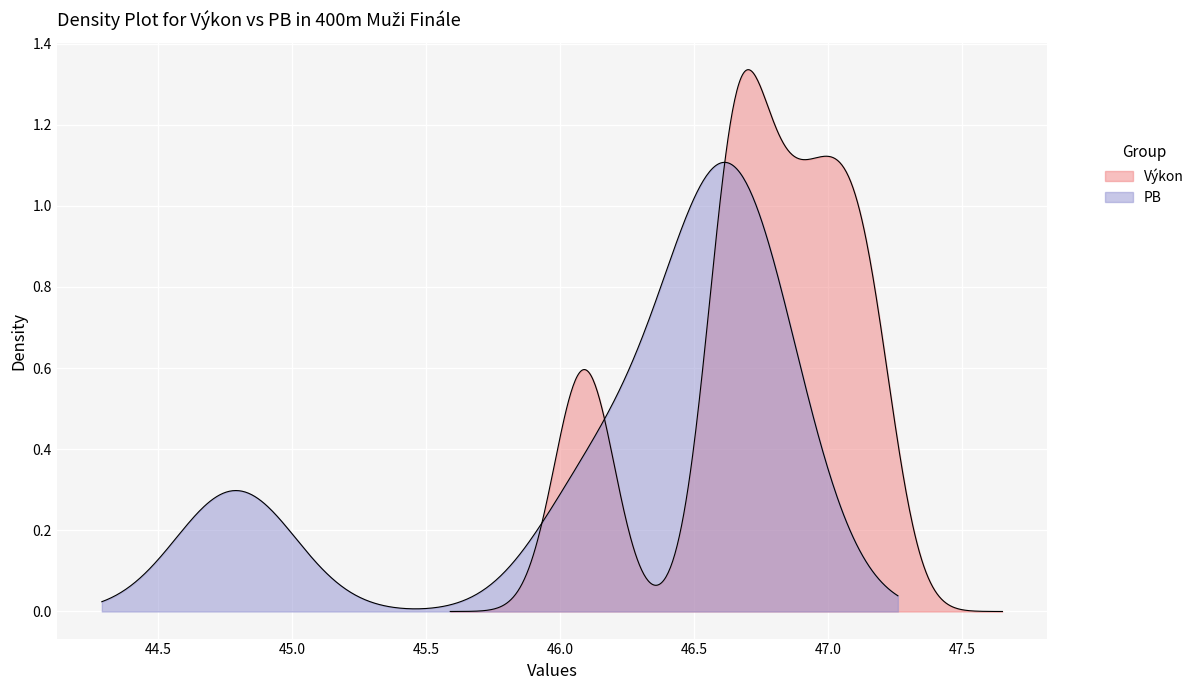

True or false: PB has more than 0 points higher than both neighbors.

True